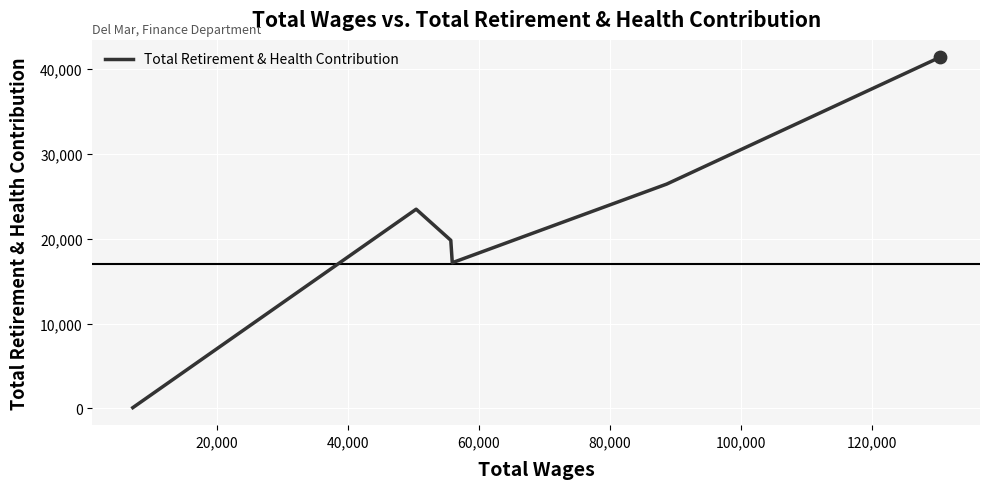

True or false: there are more than 1 points higher than both neighbors.

False